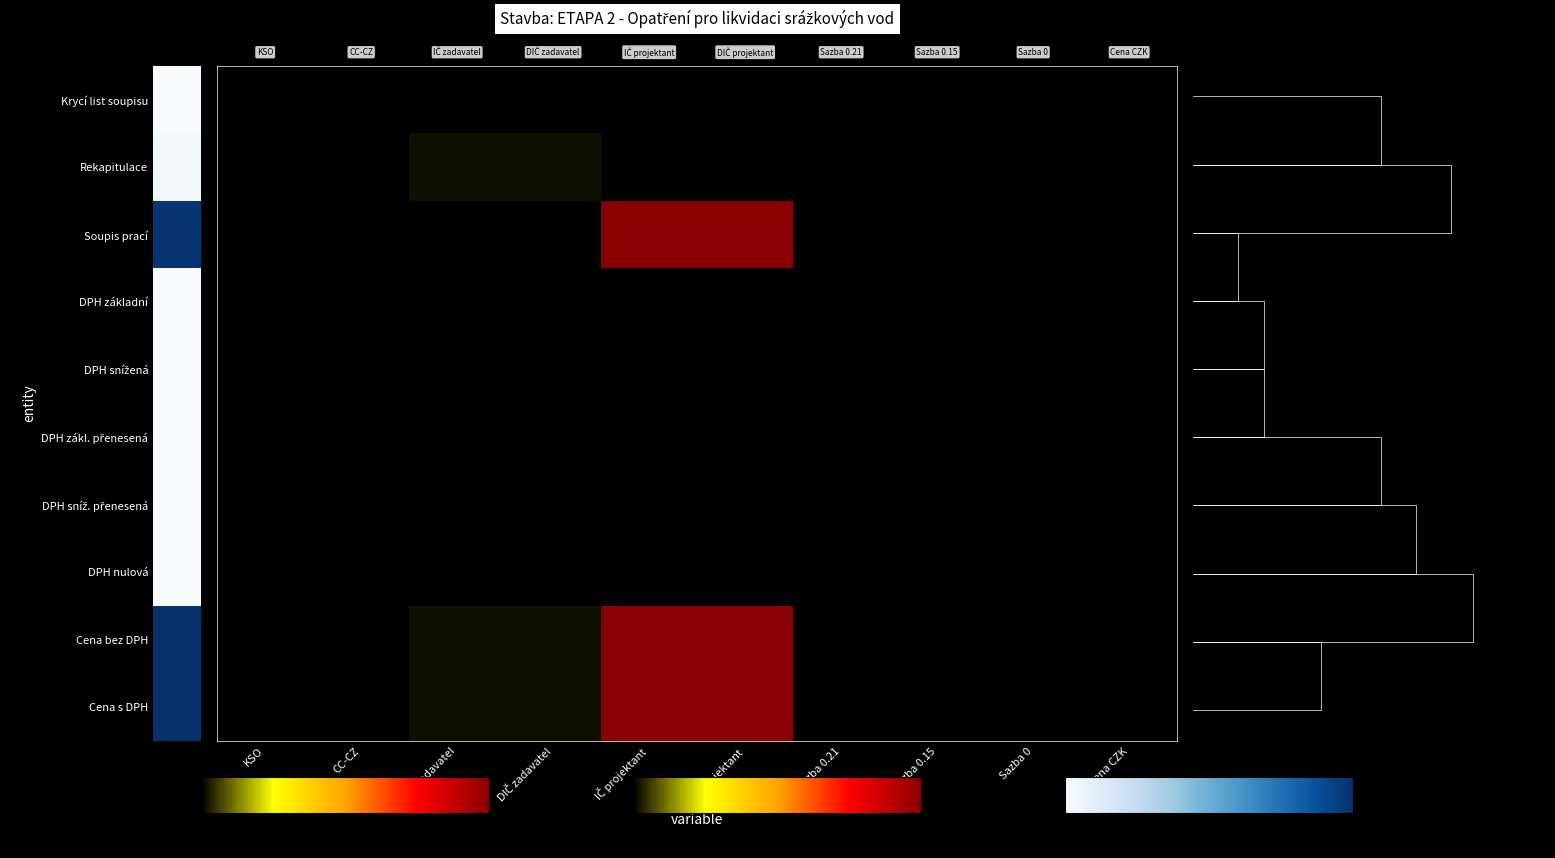

Which category has the highest value in the Cena s DPH series?

IČ projektant